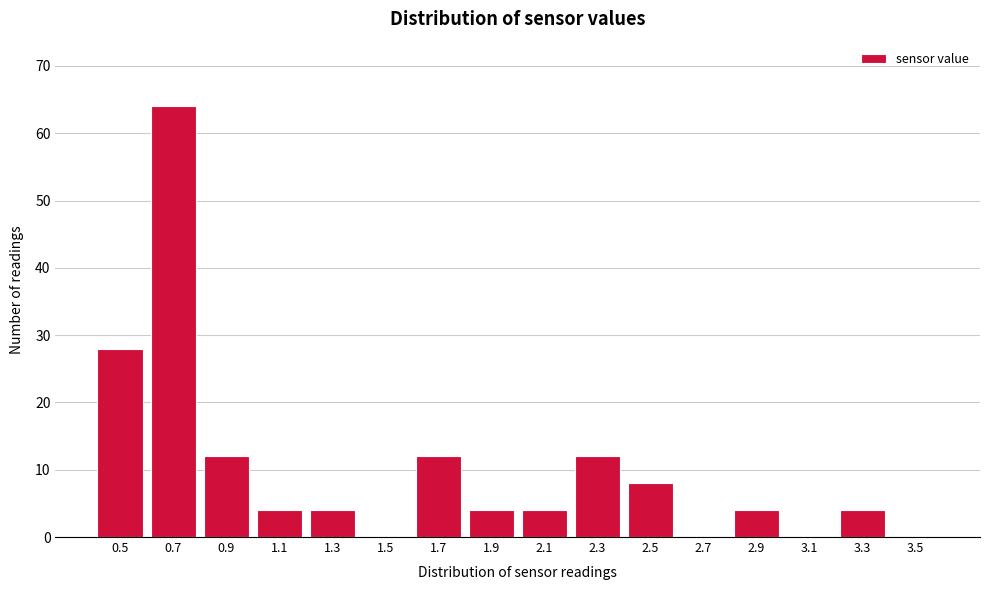

Reading left to right, what are all the values shown in this chart?

0.5=28	0.7=64	0.9=12	1.1=4	1.3=4	1.5=0	1.7=12	1.9=4	2.1=4	2.3=12	2.5=8	2.7=0	2.9=4	3.1=0	3.3=4	3.5=0